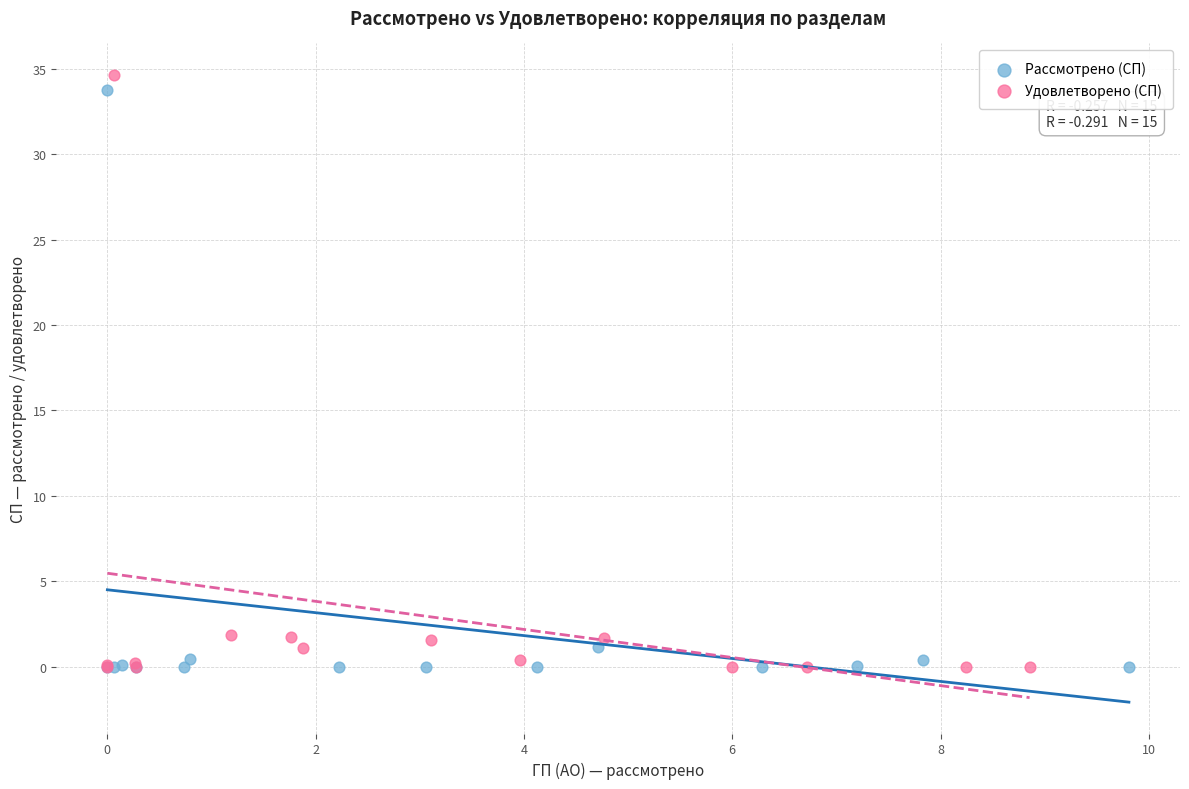

Which series contains the highest Y value?

Удовлетворено (СП)